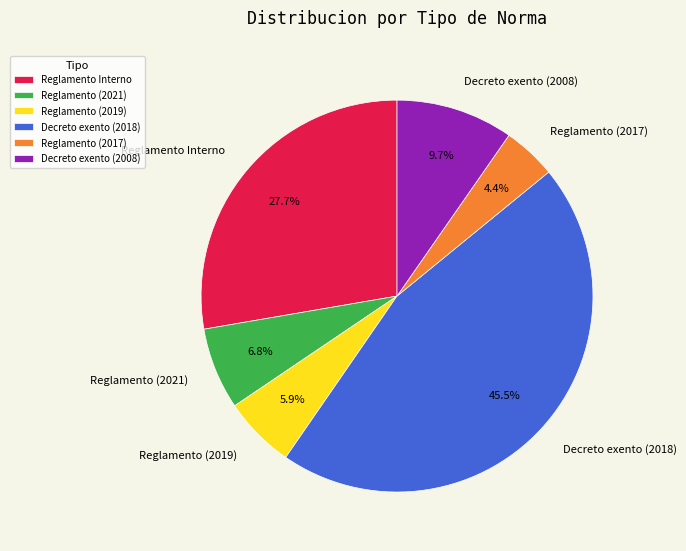

How many segments does this pie chart have?

6